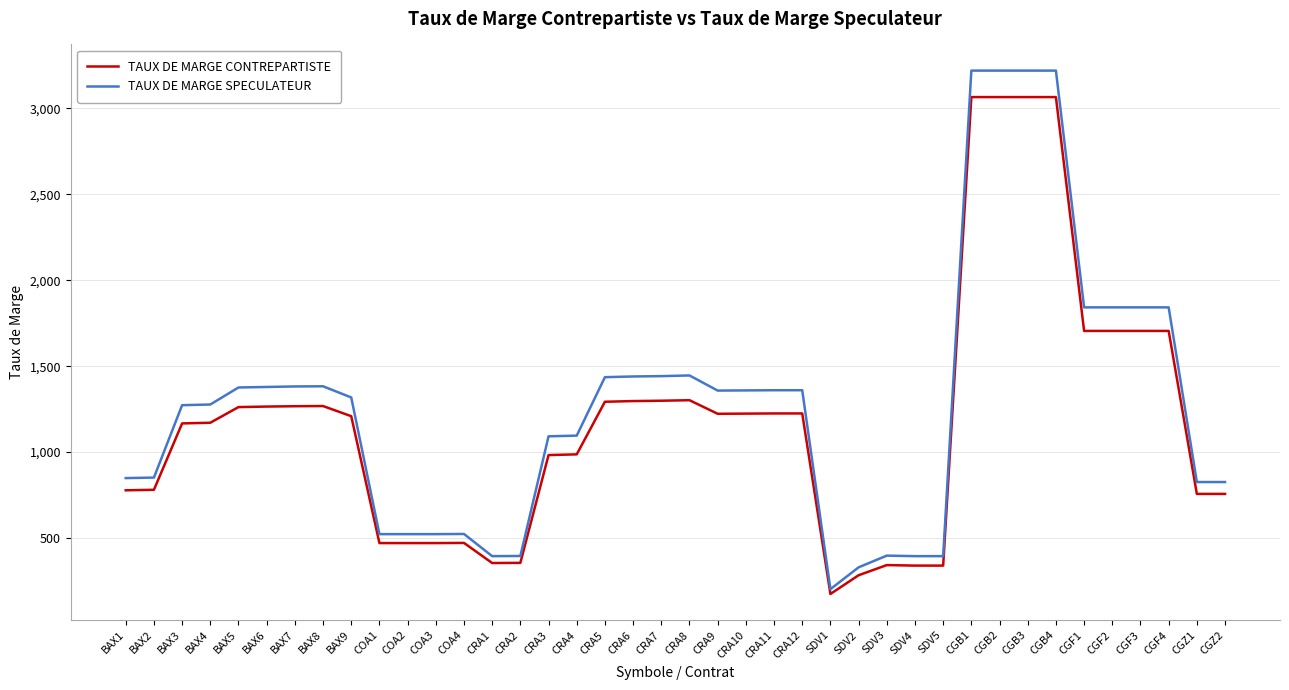

Is the value of TAUX DE MARGE SPECULATEUR at CGF3 greater than the value of TAUX DE MARGE CONTREPARTISTE at CRA4?

Yes